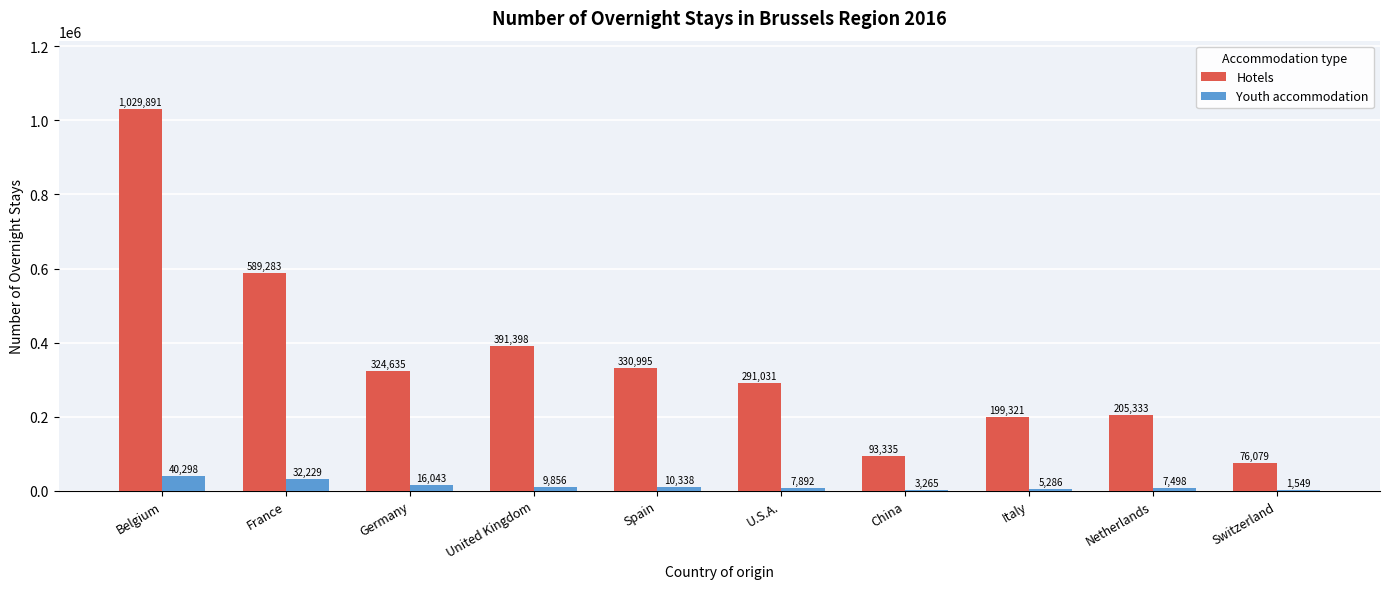

Which category has the highest value across all series?

Belgium